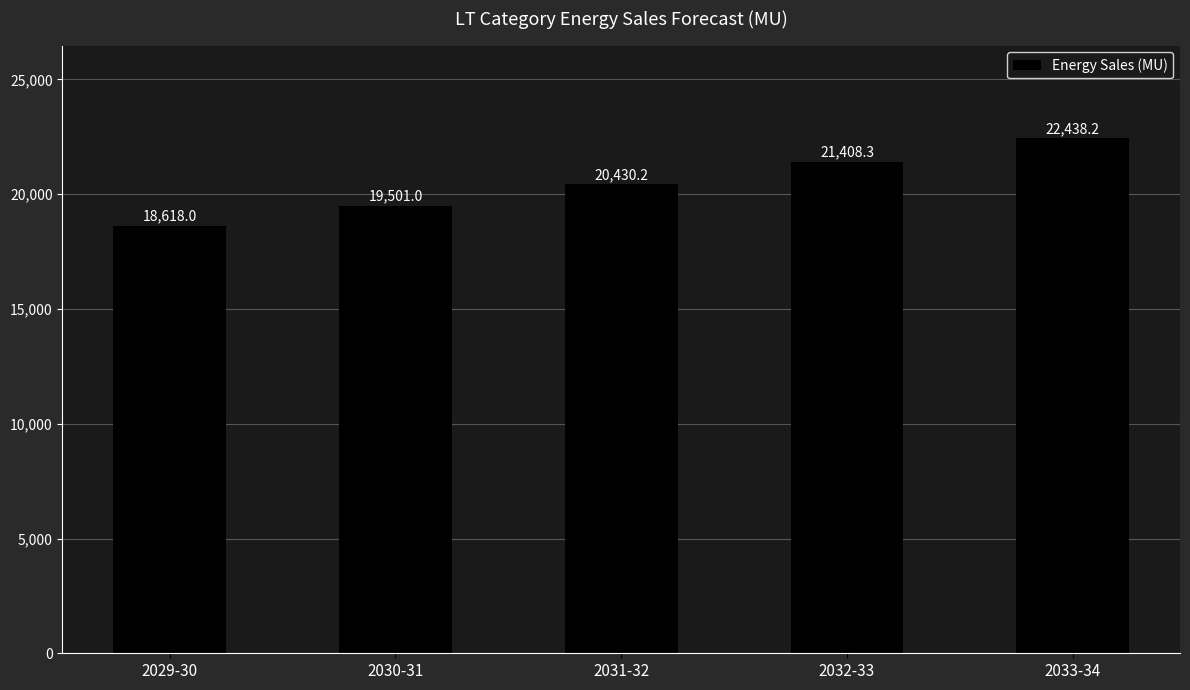

Where is the data nearest to the value 20528?

2031-32